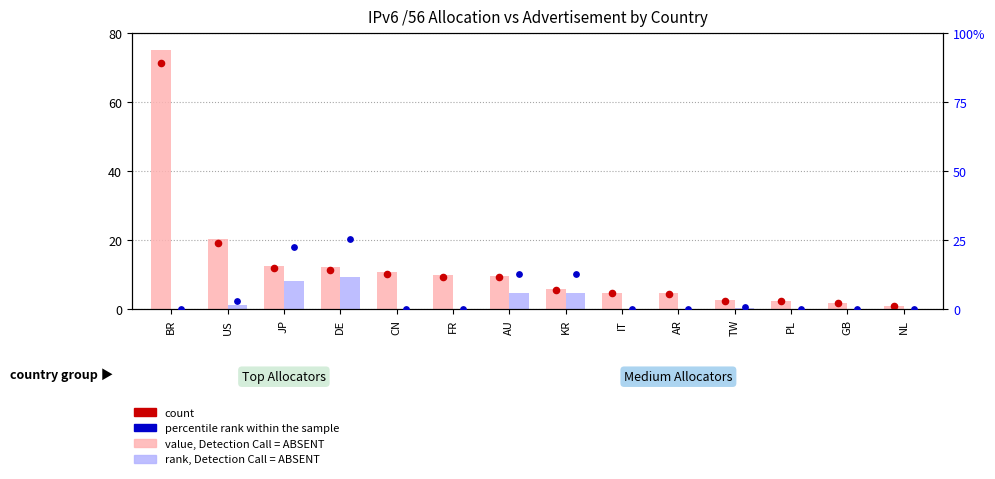

At which category is the sum across all series the highest?

BR